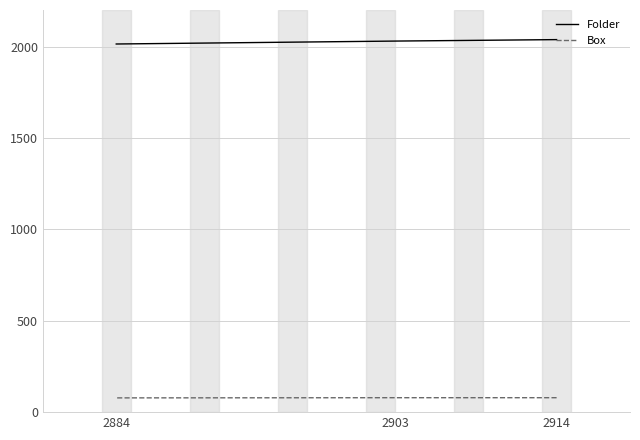

How many series are shown in this chart?

2